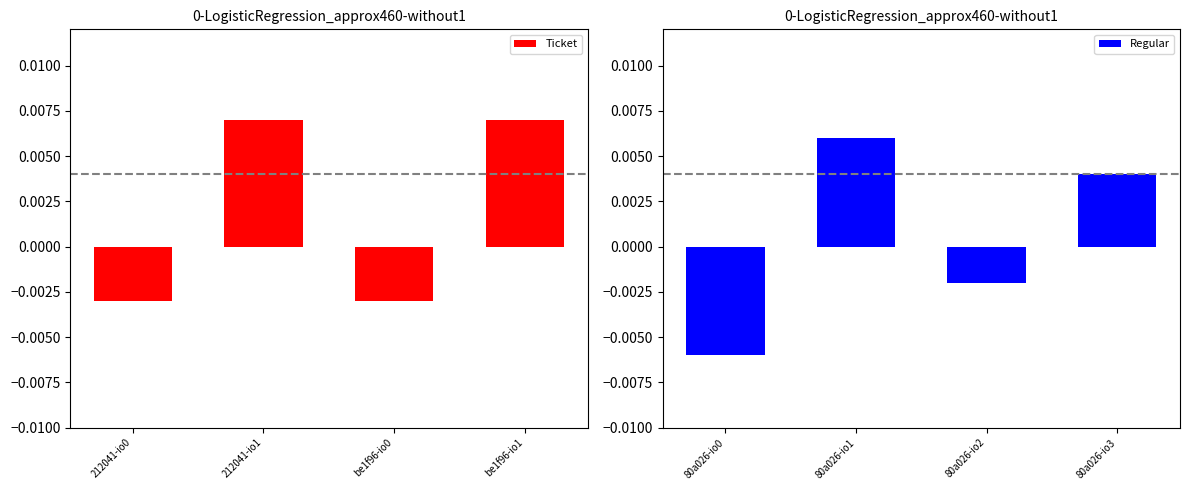

Between be1f96-io1 and 212041-io1, which is larger?

be1f96-io1